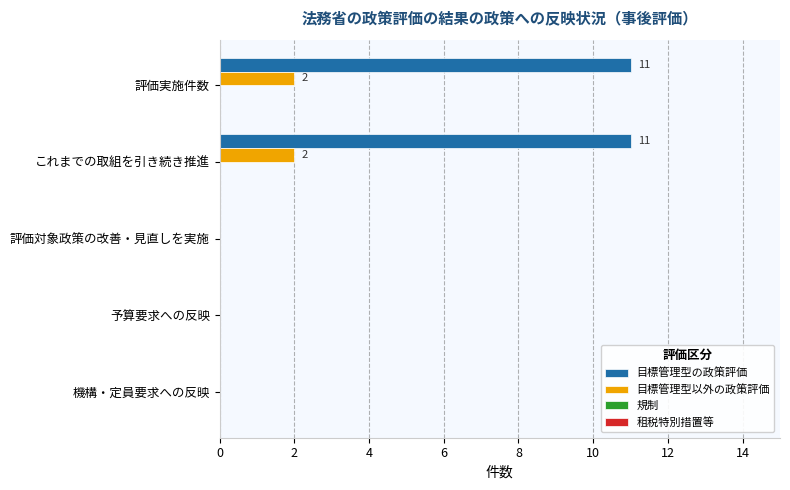

What is the sum of all 目標管理型以外の政策評価 values?

4